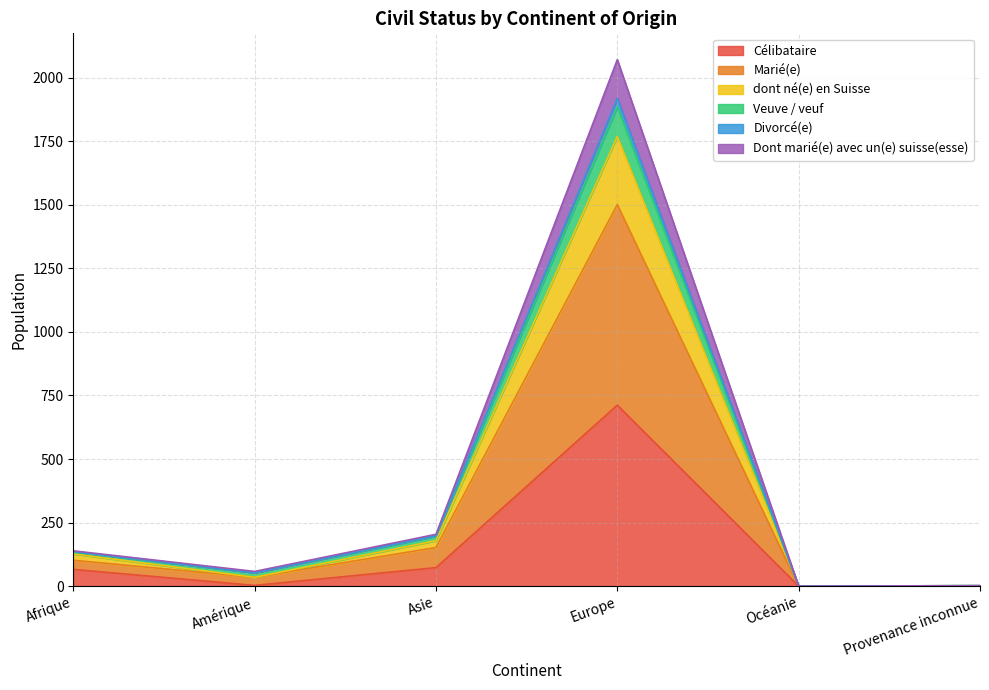

True or false: Célibataire has a value of 1087 at Europe.

False